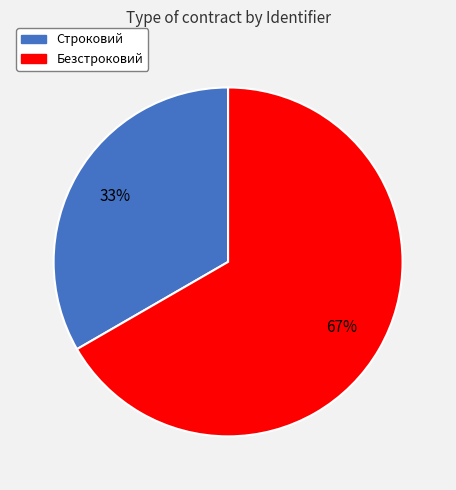

What is the smallest slice in the pie chart?

Строковий